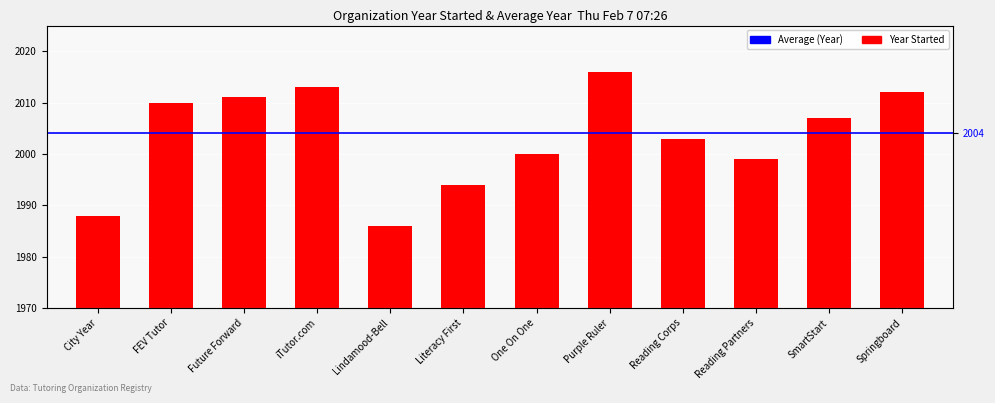

What position from the left is Purple Ruler?

8